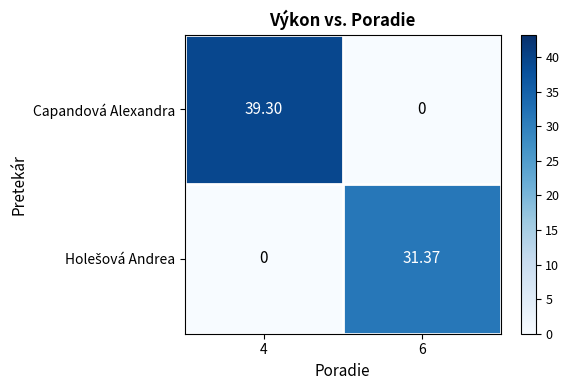

What is the difference between the highest and lowest values at 6?

31.4